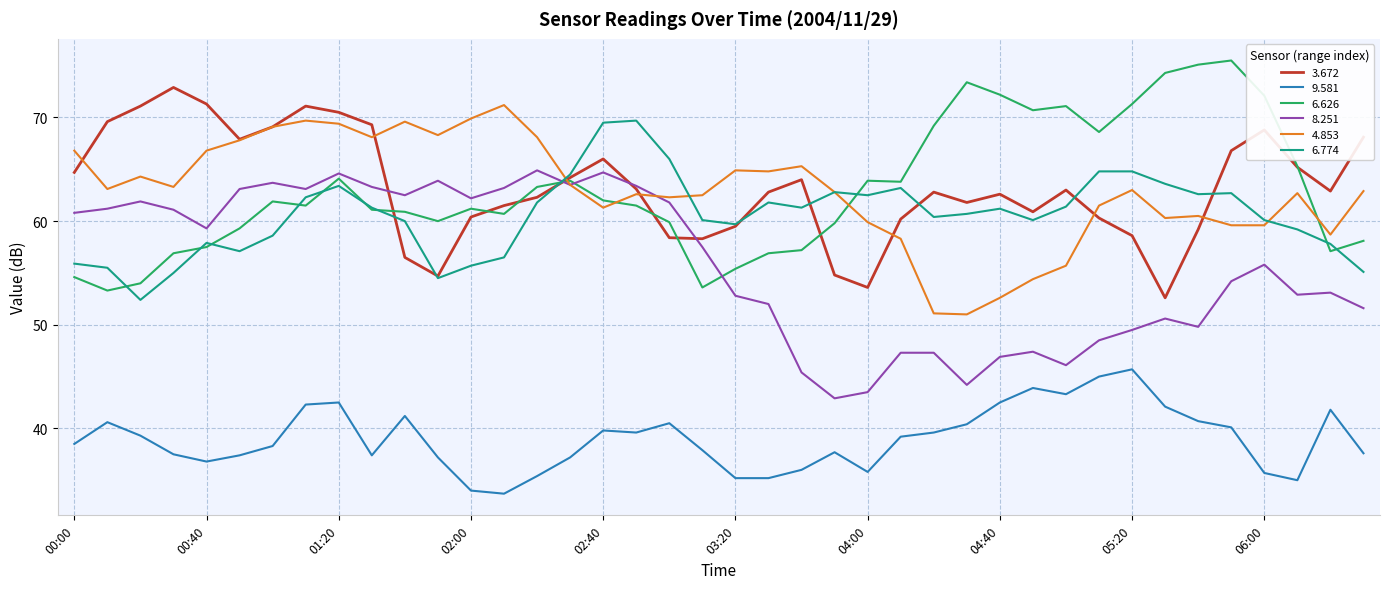

What are all the series names shown in the legend?

3.672, 9.581, 6.626, 8.251, 4.853, 6.774